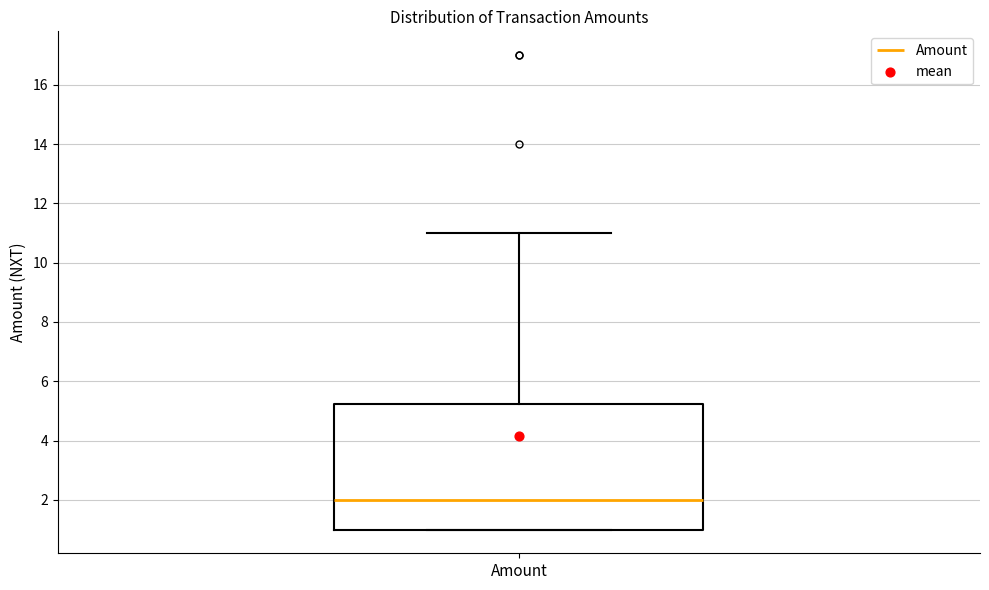

Where is the upper edge of the box for Amount on the y-axis? The values are not printed on the chart, so give them approximately, as read against the axis.

5.2